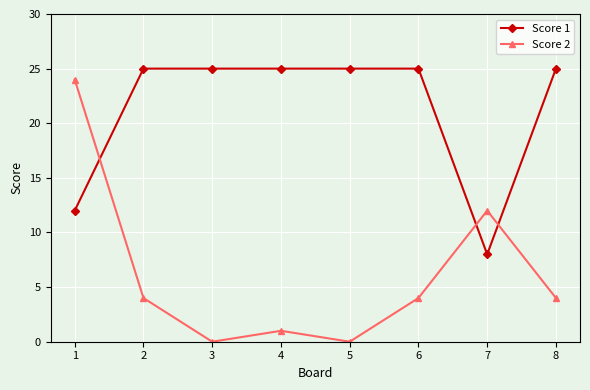

At how many categories does at least one series exceed 20?

7